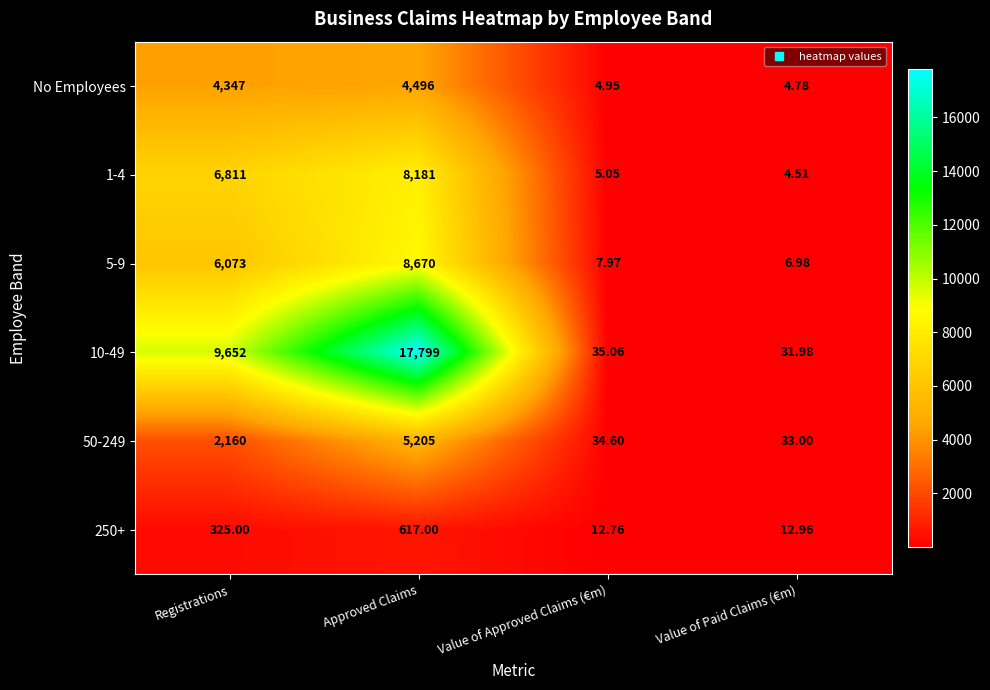

Which category has the lowest value across all series?

Value of Paid Claims (€m)